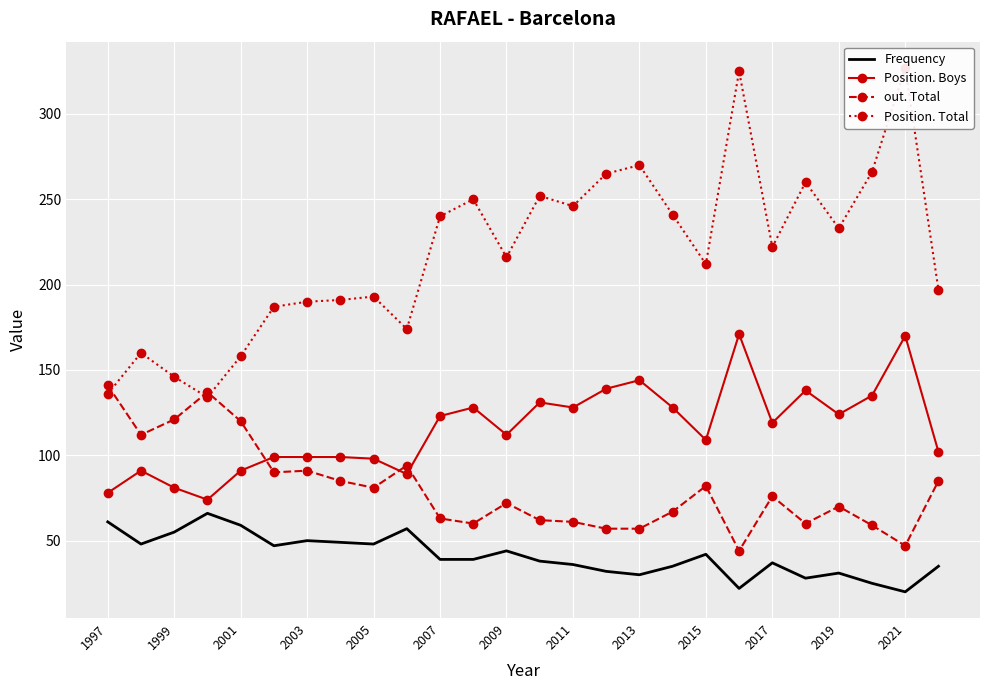

True or false: out. Total and Frequency intersect in this chart.

False